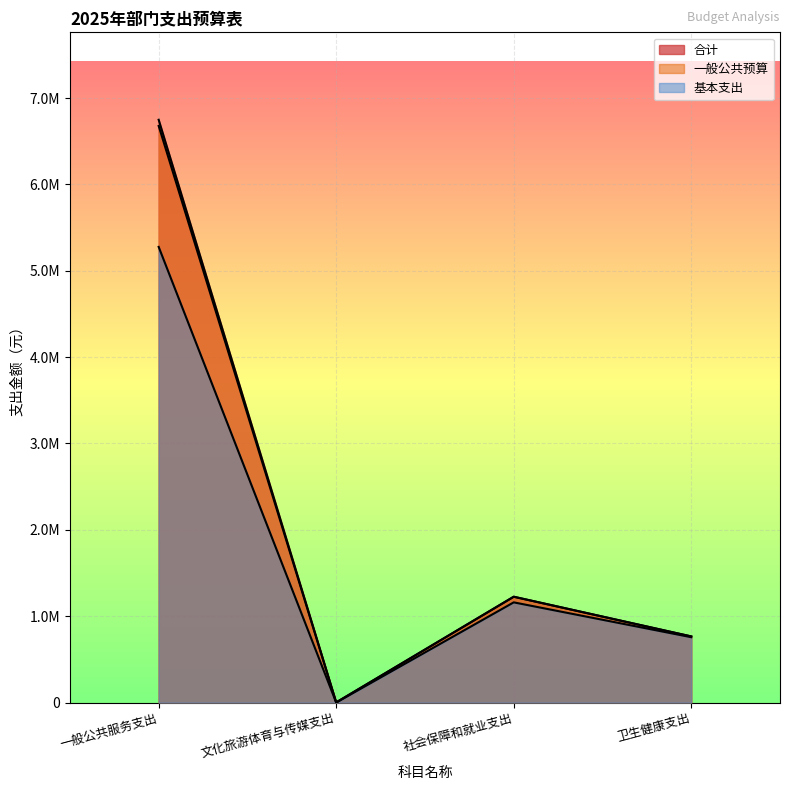

How many data points in 合计 are less than 1225631?

2